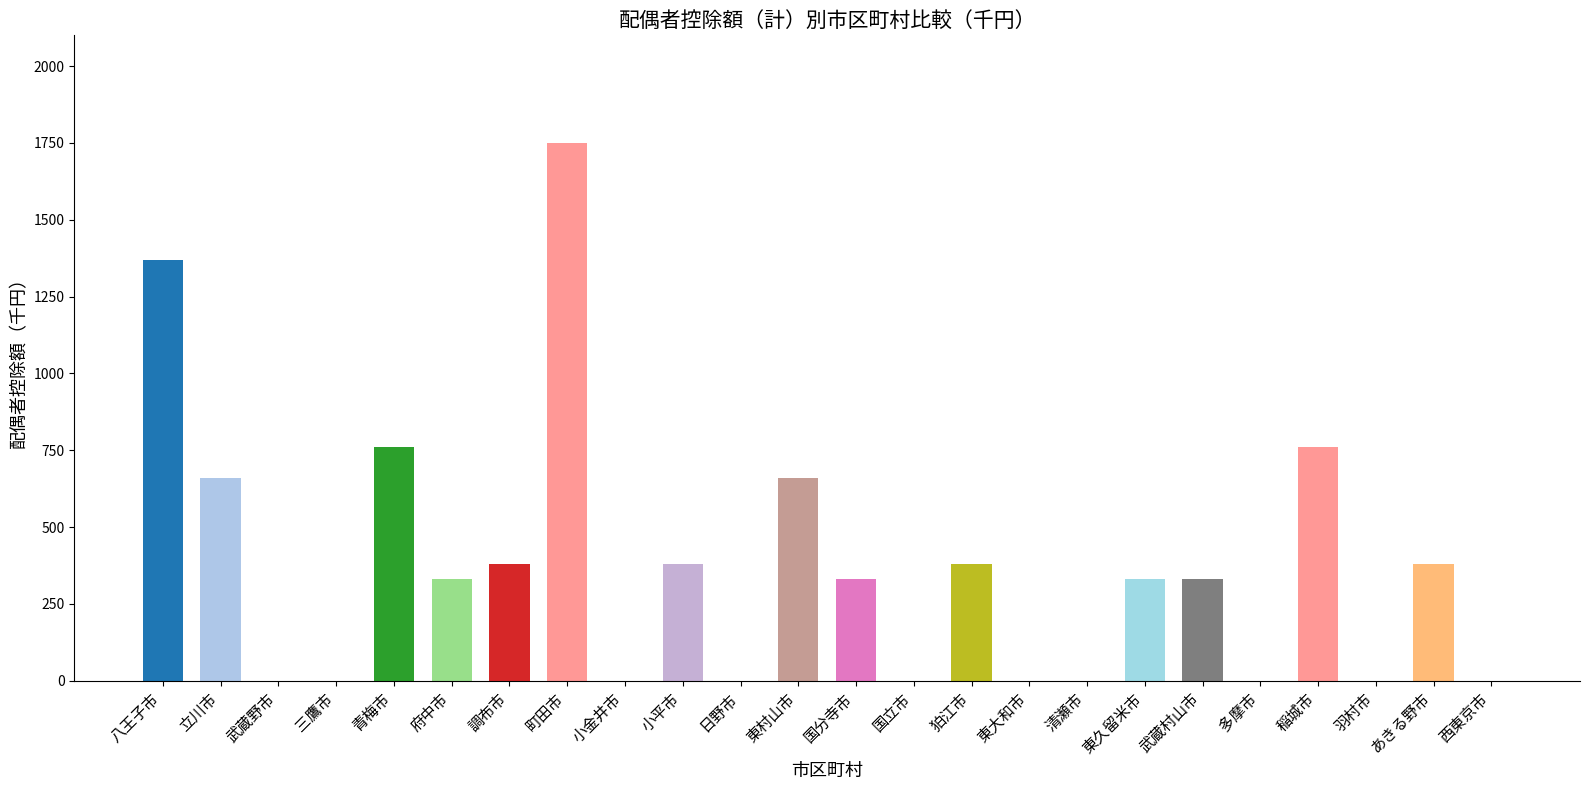

Reading right to left, transcribe all the data shown in this chart.

西東京市=0	あきる野市=380	羽村市=0	稲城市=760	多摩市=0	武蔵村山市=330	東久留米市=330	清瀬市=0	東大和市=0	狛江市=380	国立市=0	国分寺市=330	東村山市=660	日野市=0	小平市=380	小金井市=0	町田市=1750	調布市=380	府中市=330	青梅市=760	三鷹市=0	武蔵野市=0	立川市=660	八王子市=1370